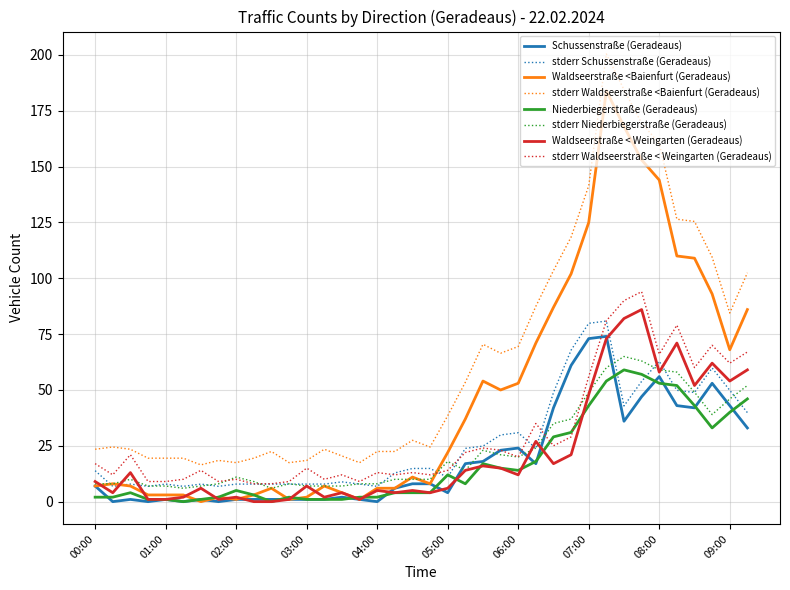

Does the chart have visible grid lines?

Yes